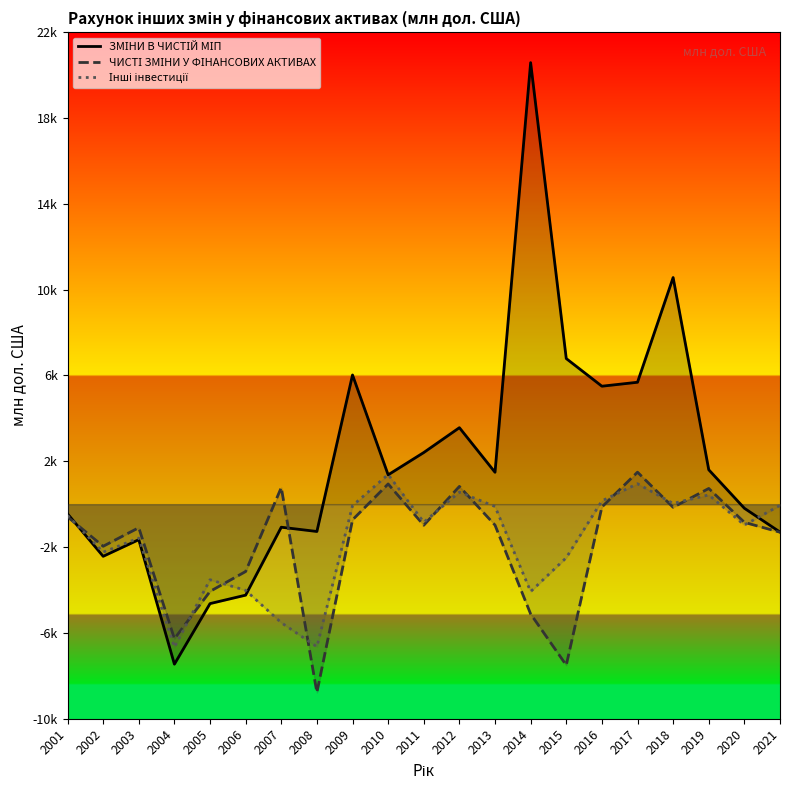

Is the value of ЗМІНИ В ЧИСТІЙ МІП at 2019 greater than the value of Інші інвестиції at 2013?

Yes